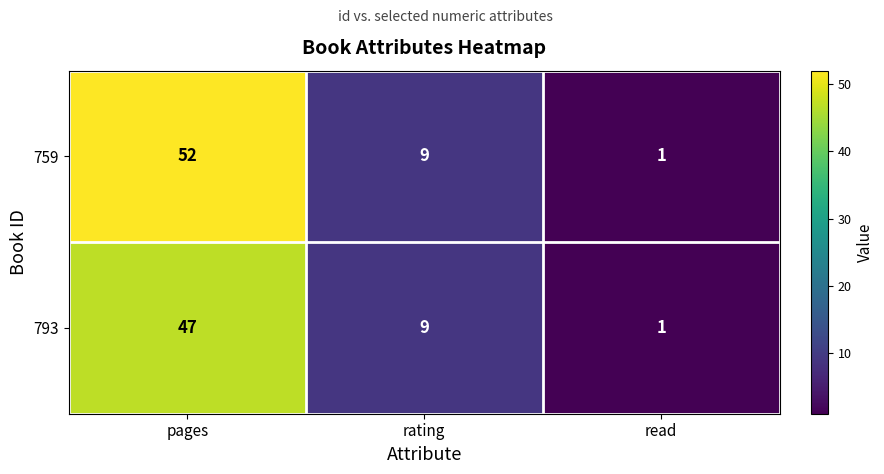

Between pages and rating, which series saw the biggest shift?

759